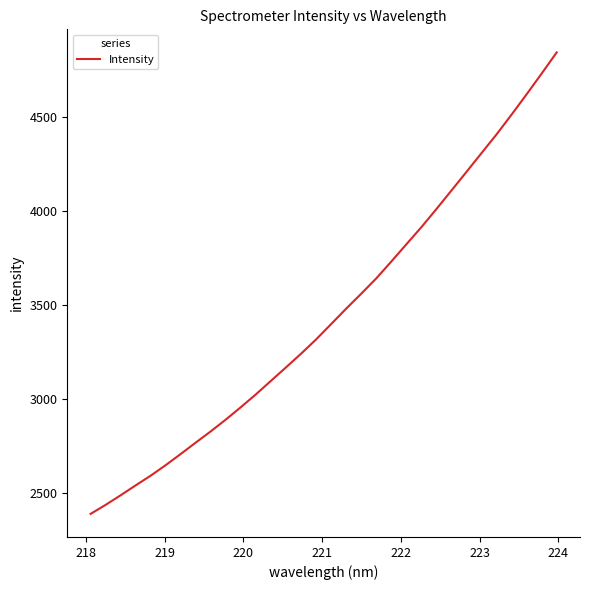

What is the greatest value displayed?

4841.4